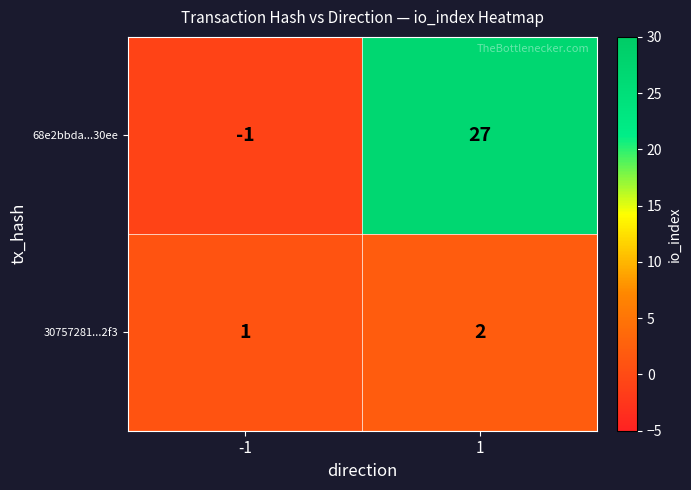

True or false: 30757281...2f3 has a value of 0 at -1.

False